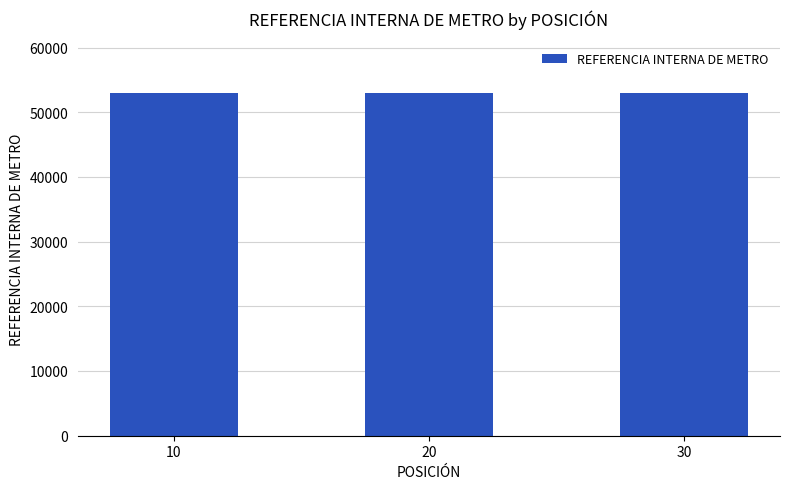

What is the maximum value shown in the chart?

53023